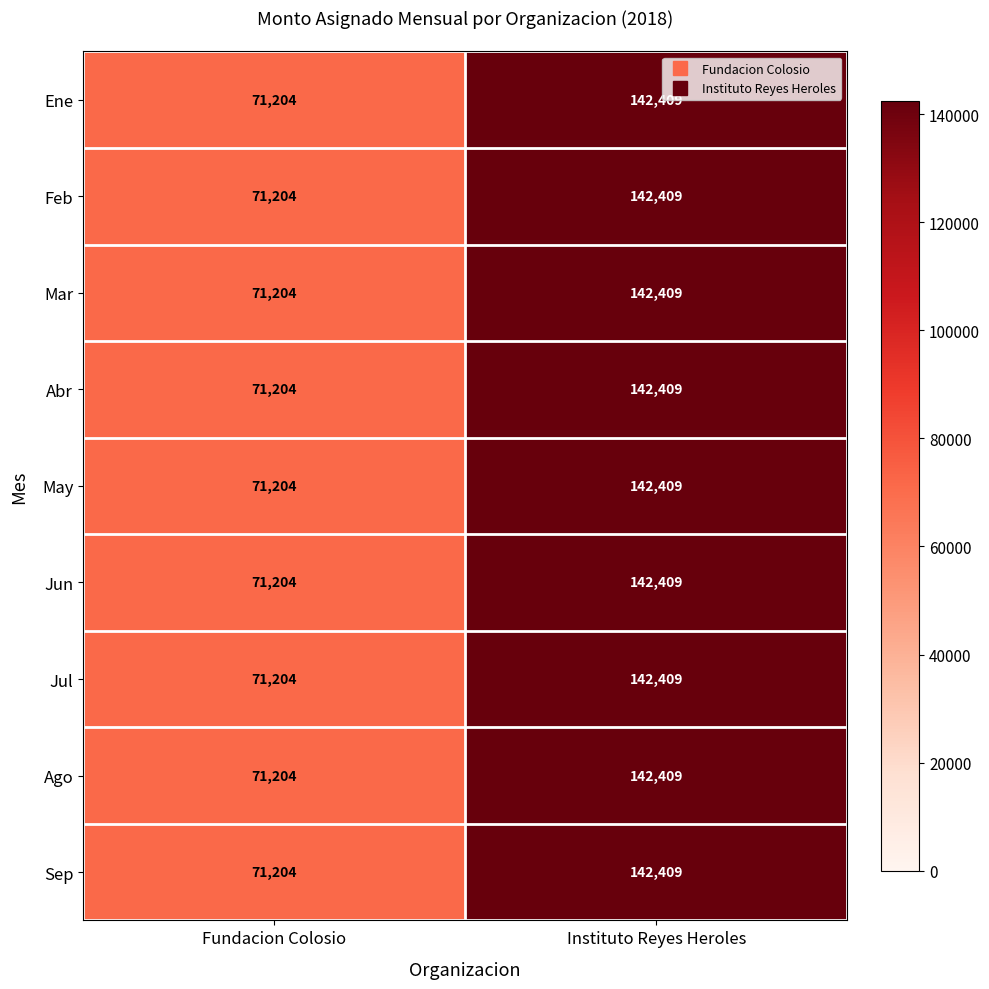

Which category has the highest value across all series?

Instituto Reyes Heroles